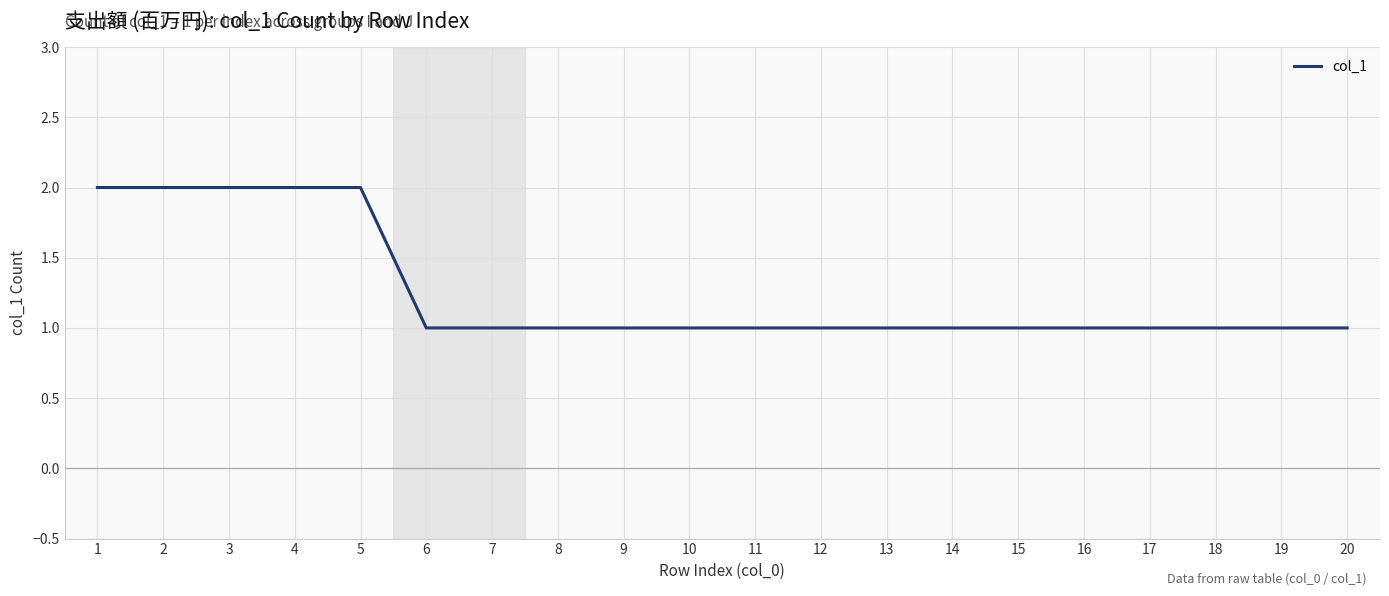

What is the difference between the maximum and second lowest values?

1